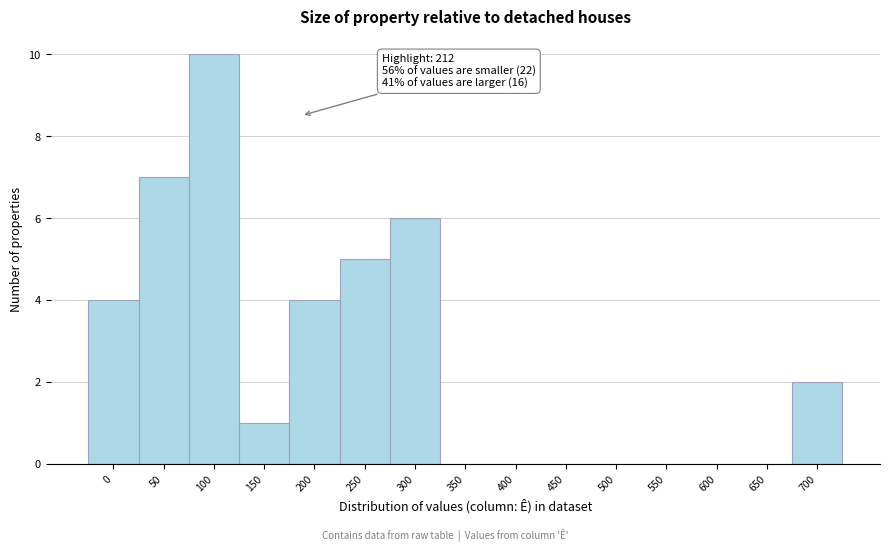

Reading left to right, list all the values displayed in this chart.

0=4	50=7	100=10	150=1	200=4	250=5	300=6	350=0	400=0	450=0	500=0	550=0	600=0	650=0	700=2